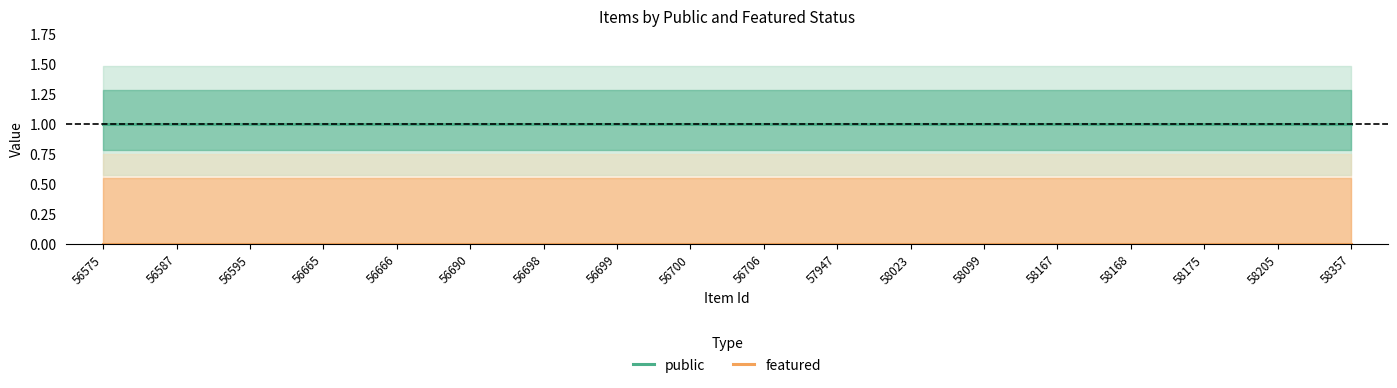

List the series in order of their overall mean, highest first.

public, featured